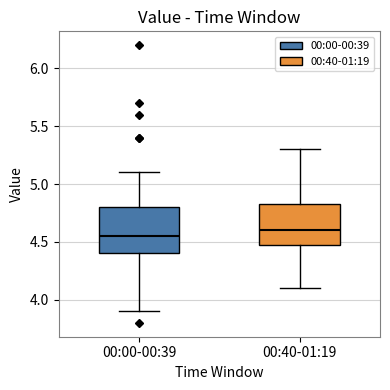

Reading left to right, transcribe this box plot: for each box, give where its median line is, the range the box spans, and where its two whiskers end, as read against the y-axis. The values are not printed on the chart, so give them approximately, as read against the axis.

00:00-00:39: median 4.55, box 4.40 to 4.80, whiskers 3.90 to 5.10
00:40-01:19: median 4.60, box 4.50 to 4.85, whiskers 4.10 to 5.30